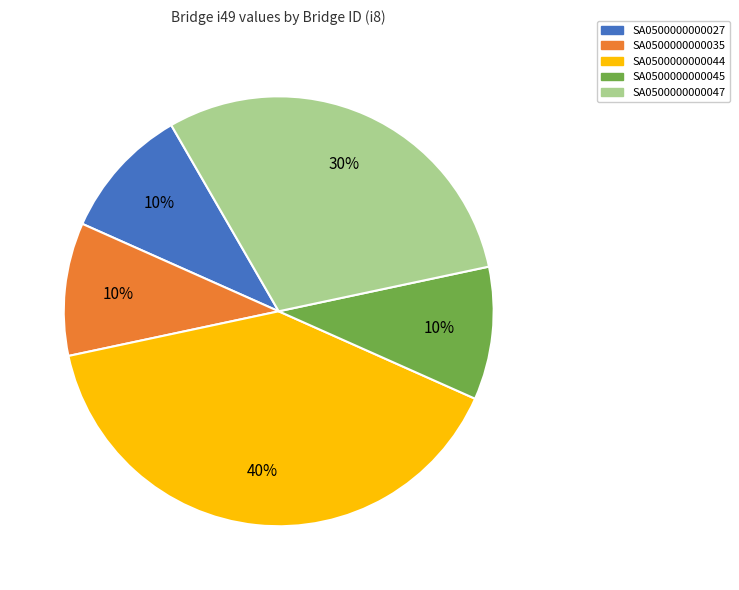

Is the sum of SA0500000000027 and SA0500000000047 greater than half?

No